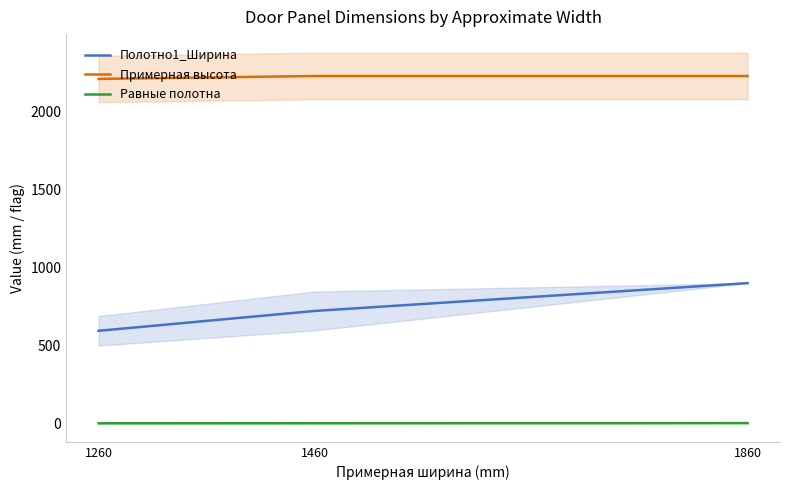

At which label is Примерная высота closest to 2220?

1260